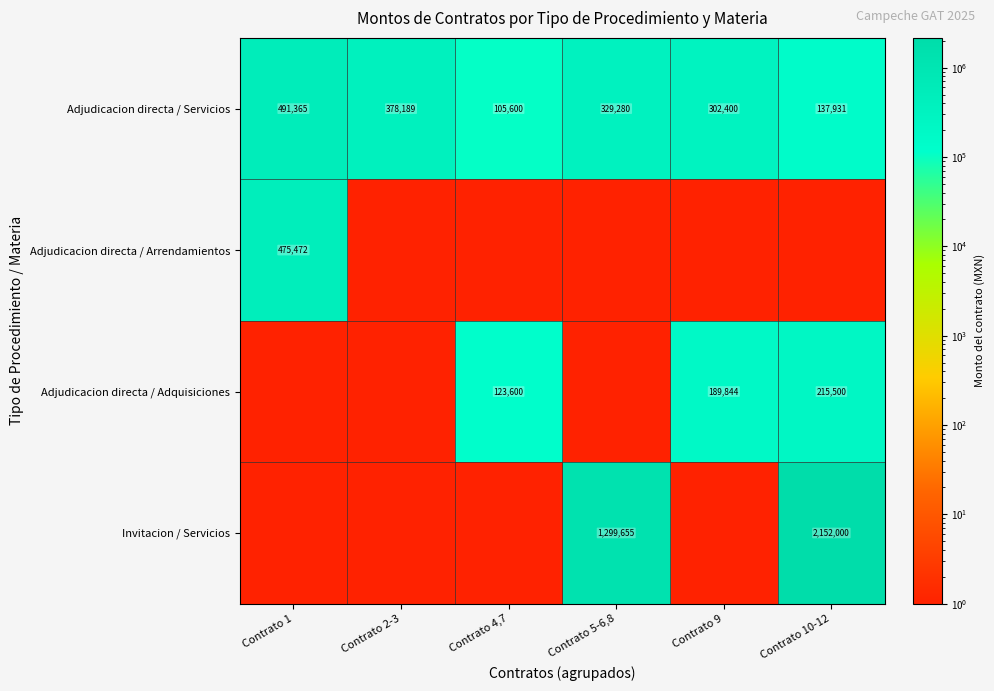

Which label corresponds to the smallest value in the chart?

Contrato 2-3